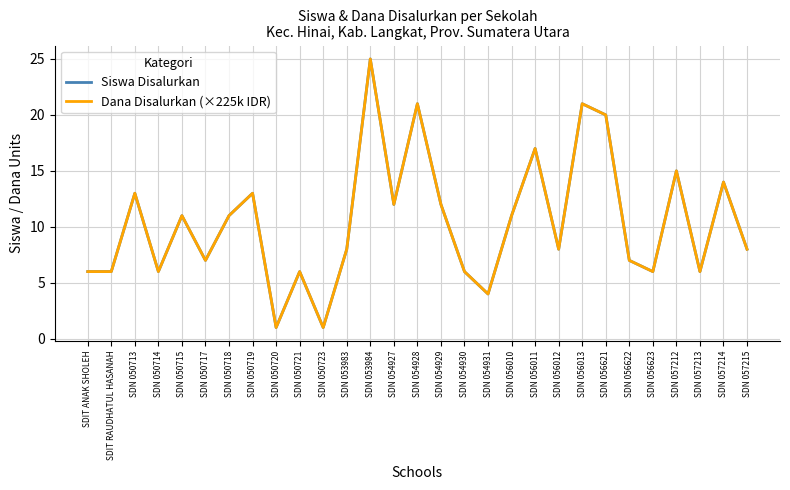

Reading left to right, list all the values displayed in this chart.

Siswa Disalurkan: SDIT ANAK SHOLEH=6	SDIT RAUDHATUL HASANAH=6	SDN 050713=13	SDN 050714=6	SDN 050715=11	SDN 050717=7	SDN 050718=11	SDN 050719=13	SDN 050720=1	SDN 050721=6	SDN 050723=1	SDN 053983=8	SDN 053984=25	SDN 054927=12	SDN 054928=21	SDN 054929=12	SDN 054930=6	SDN 054931=4	SDN 056010=11	SDN 056011=17	SDN 056012=8	SDN 056013=21	SDN 056621=20	SDN 056622=7	SDN 056623=6	SDN 057212=15	SDN 057213=6	SDN 057214=14	SDN 057215=8
Dana Disalurkan (×225k IDR): SDIT ANAK SHOLEH=6	SDIT RAUDHATUL HASANAH=6	SDN 050713=13	SDN 050714=6	SDN 050715=11	SDN 050717=7	SDN 050718=11	SDN 050719=13	SDN 050720=1	SDN 050721=6	SDN 050723=1	SDN 053983=8	SDN 053984=25	SDN 054927=12	SDN 054928=21	SDN 054929=12	SDN 054930=6	SDN 054931=4	SDN 056010=11	SDN 056011=17	SDN 056012=8	SDN 056013=21	SDN 056621=20	SDN 056622=7	SDN 056623=6	SDN 057212=15	SDN 057213=6	SDN 057214=14	SDN 057215=8